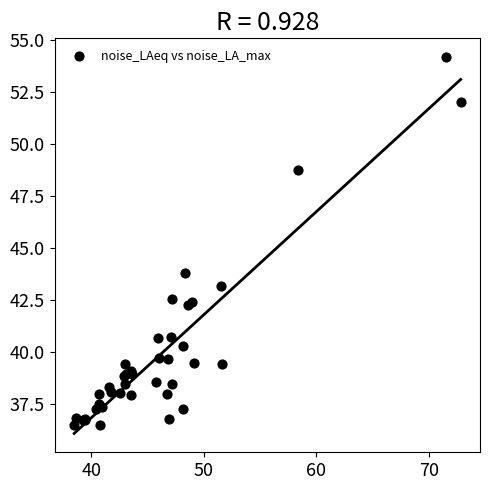

What Y value in the scatter plot is closest to 45?

43.8